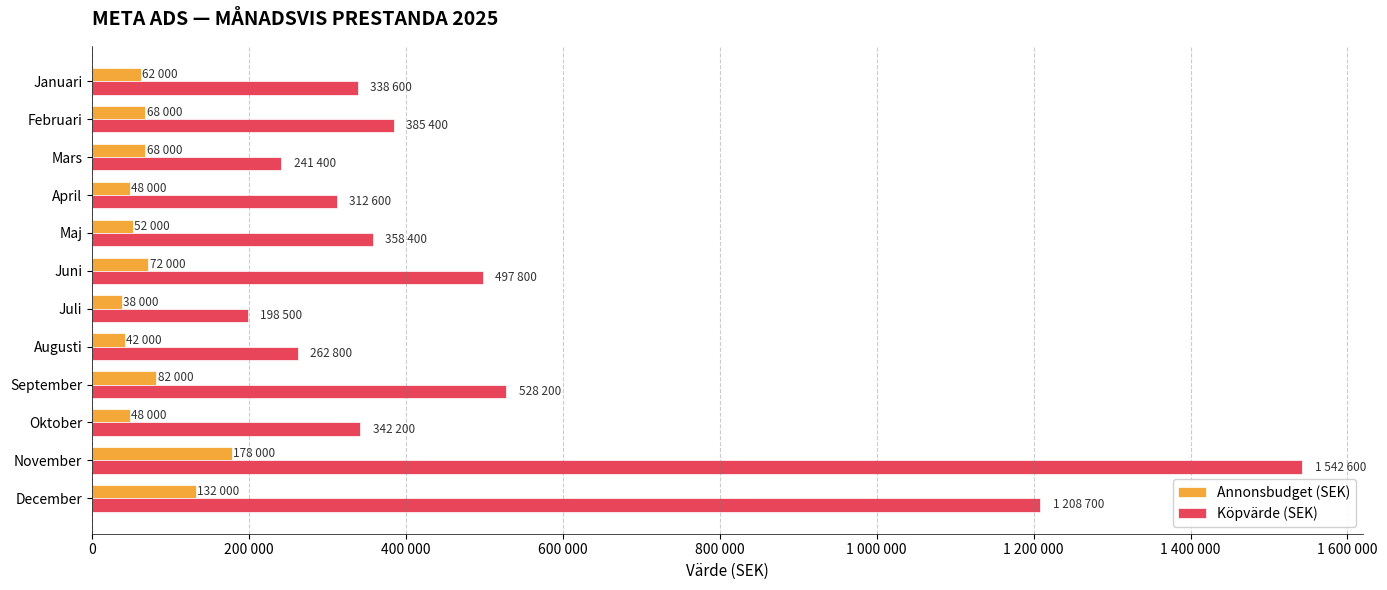

Which series has the largest total across all categories?

Köpvärde (SEK)